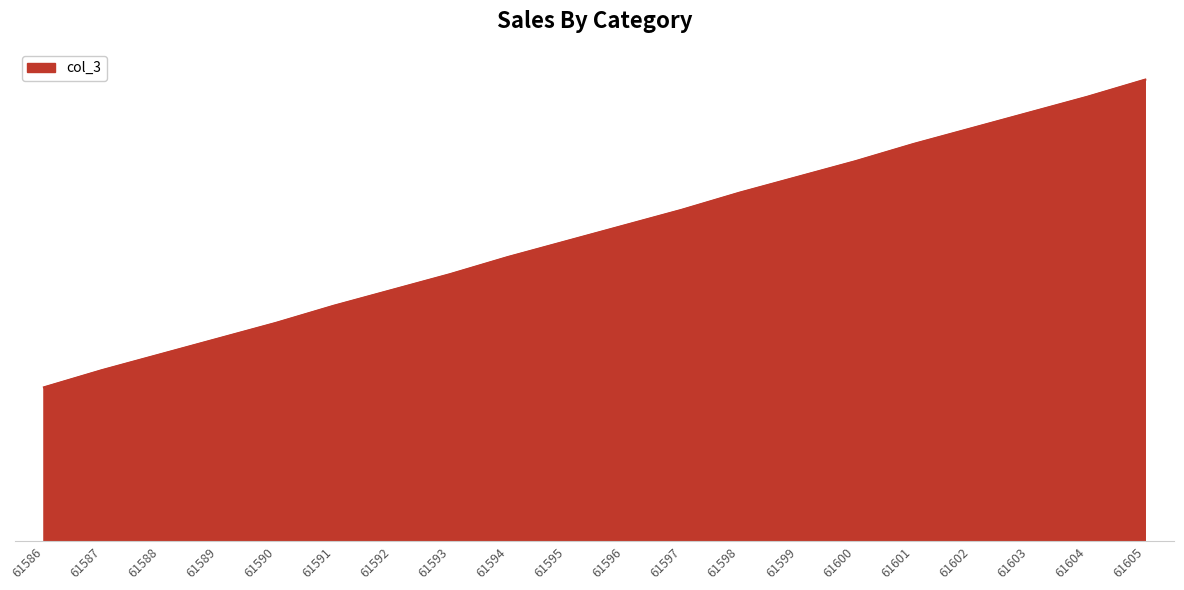

Does the chart display data point markers on the line(s)?

No